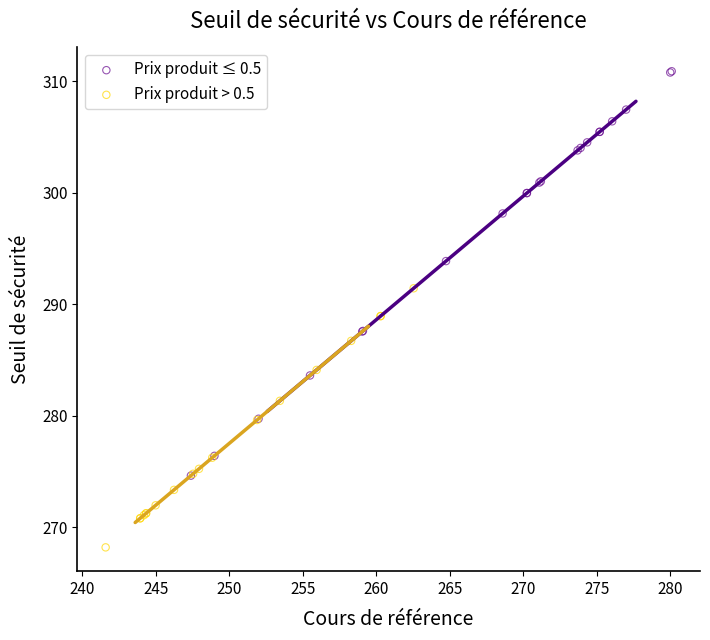

Which series contains the lowest Y value?

Prix produit > 0.5